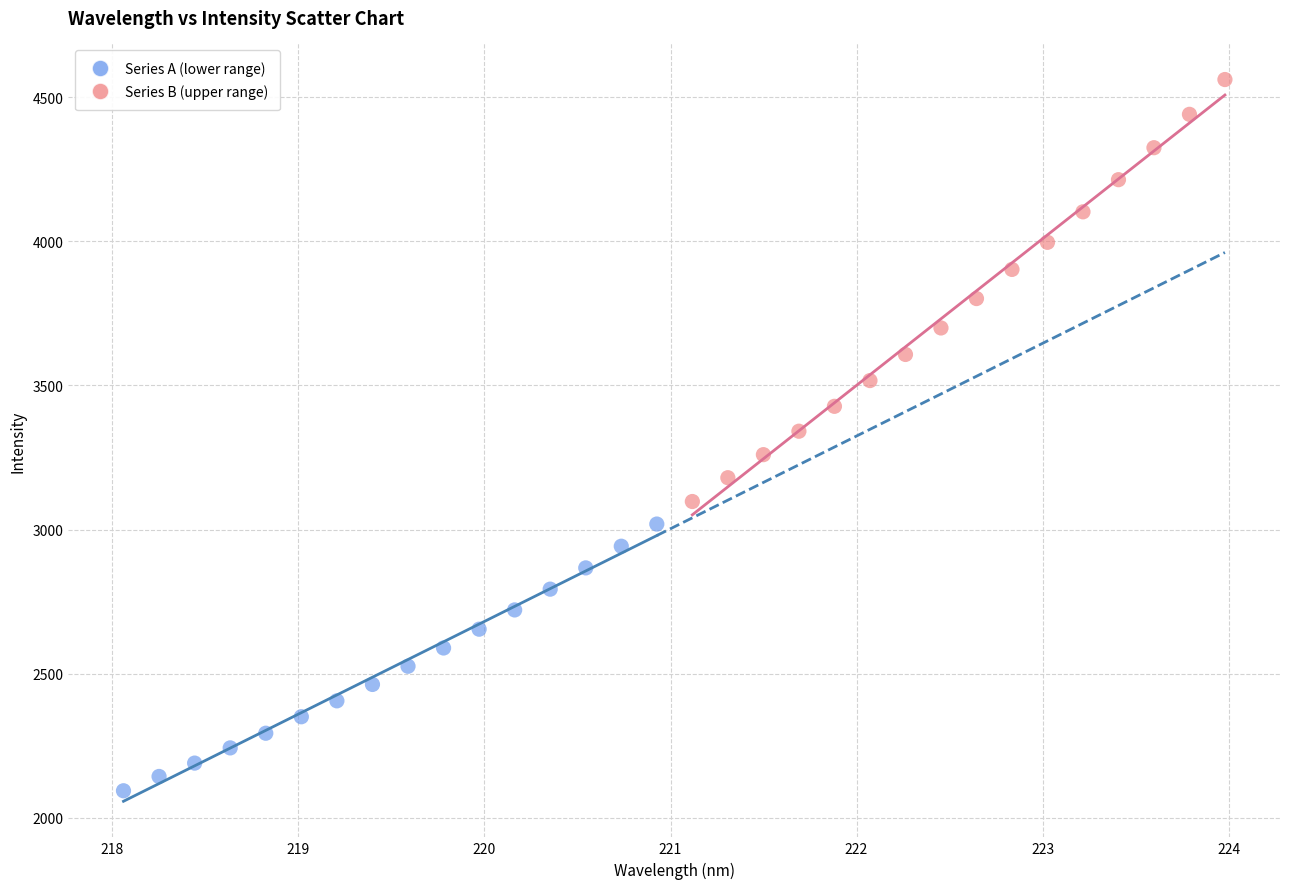

Which series has the widest spread of Y values?

Series B (upper range)